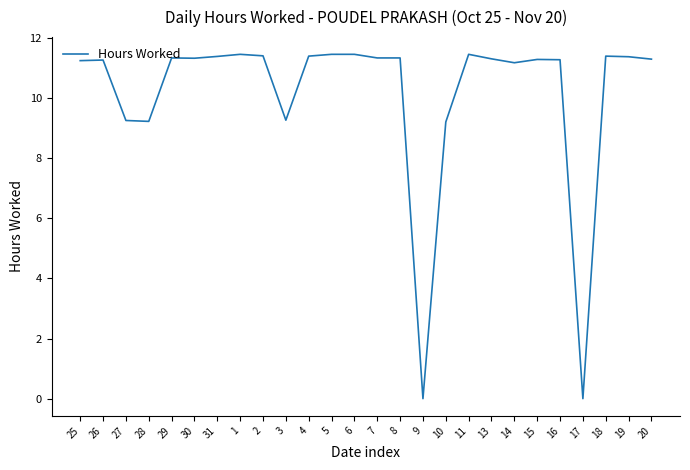

What is the change in value from 26 to 28?

-2.0